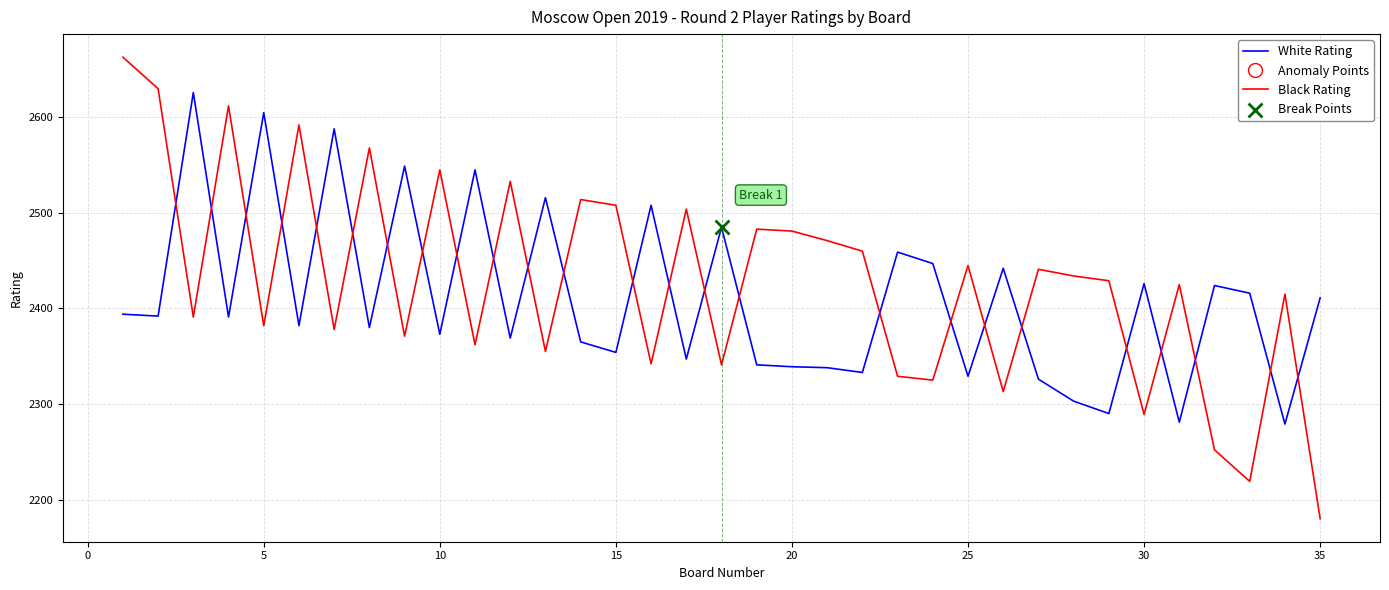

Which series has the largest total across all categories?

Black Rating